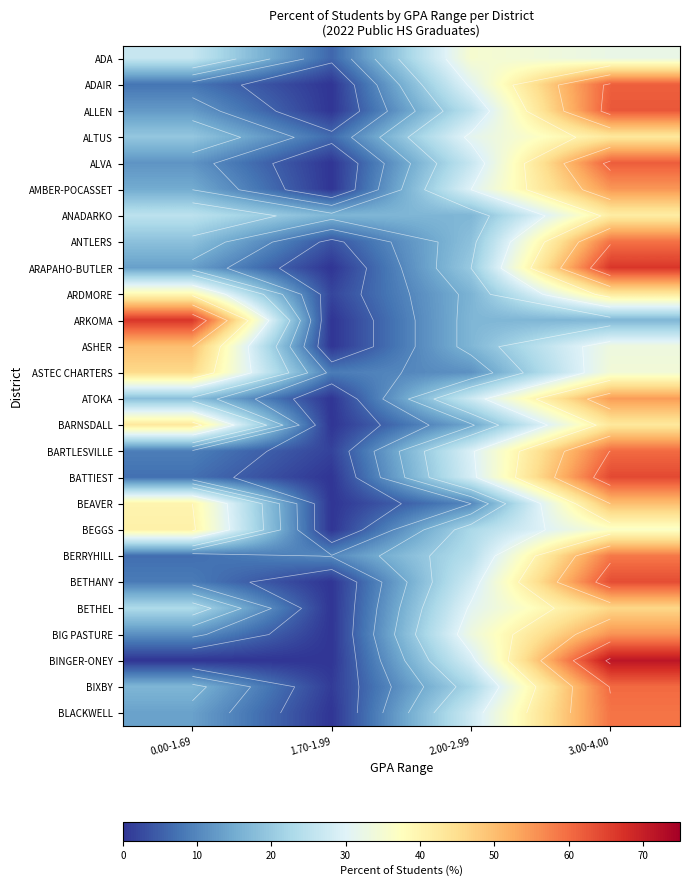

Which label corresponds to the smallest value in the chart?

1.70-1.99